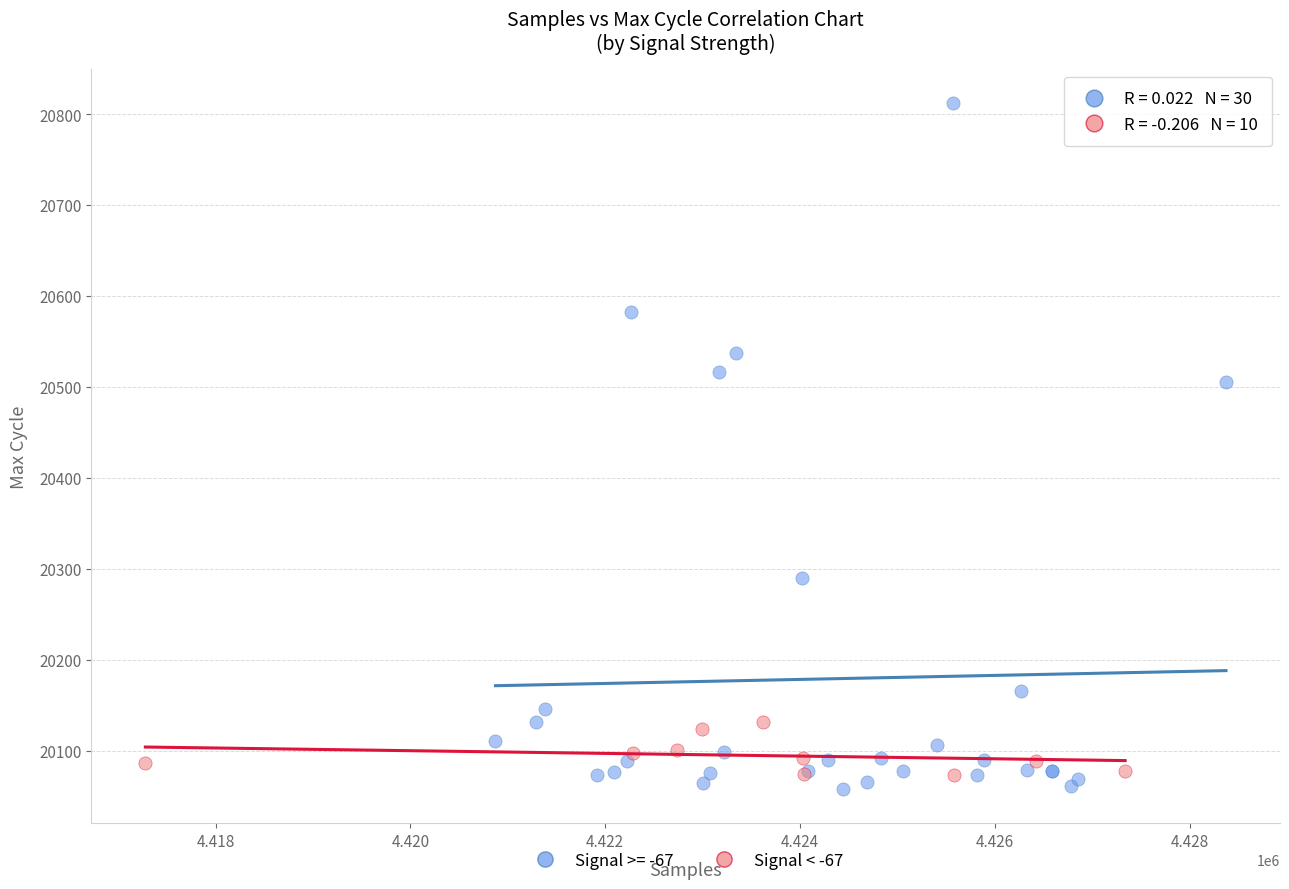

Which series has the widest spread of Y values?

Signal >= -67